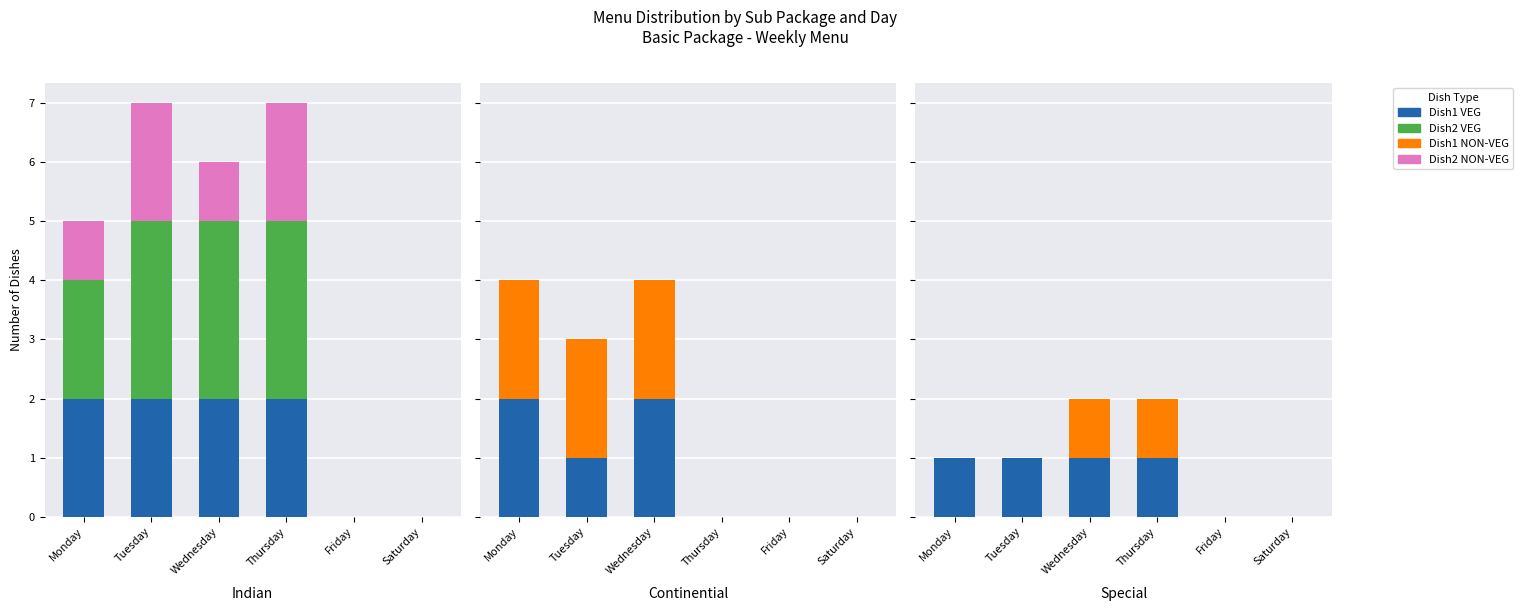

How many values in Dish1 VEG are above zero?

4